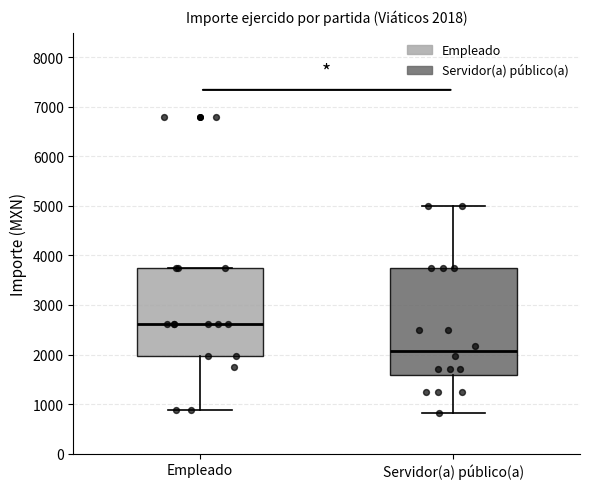

Which box has the lowest median line?

Servidor(a) público(a)